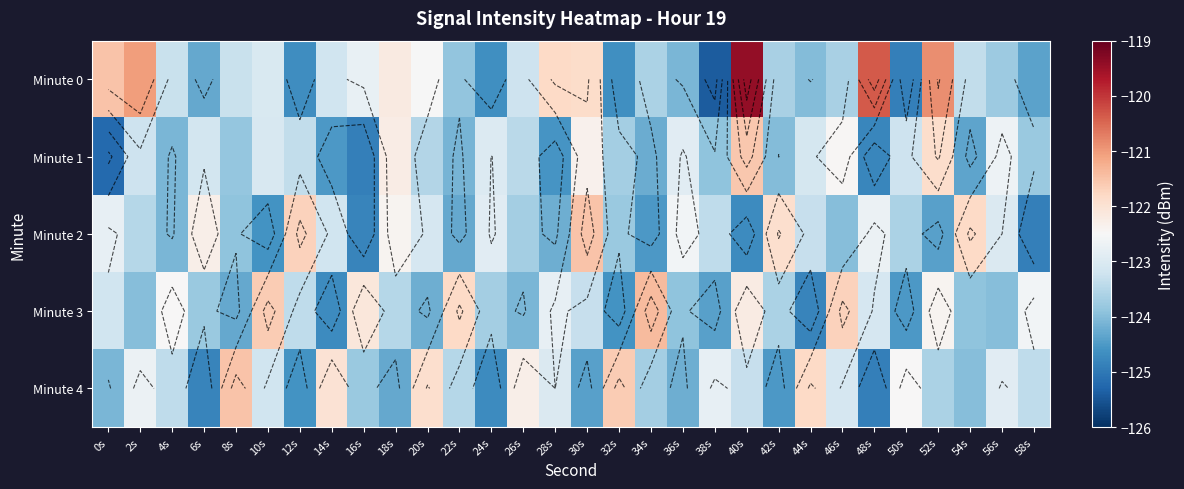

The Minute 1 series shows -174.1 at 32s. True or false?

False